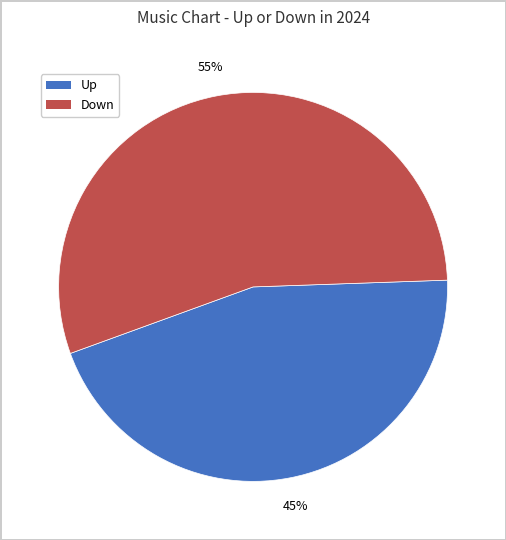

Count the number of slices in the pie.

2